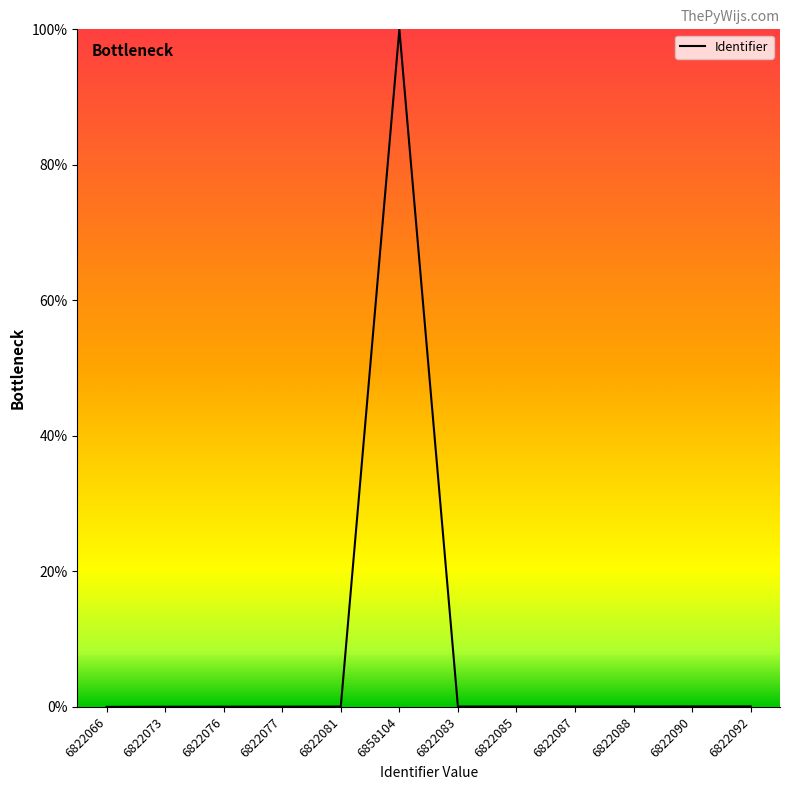

What is the greatest value displayed?

100.0